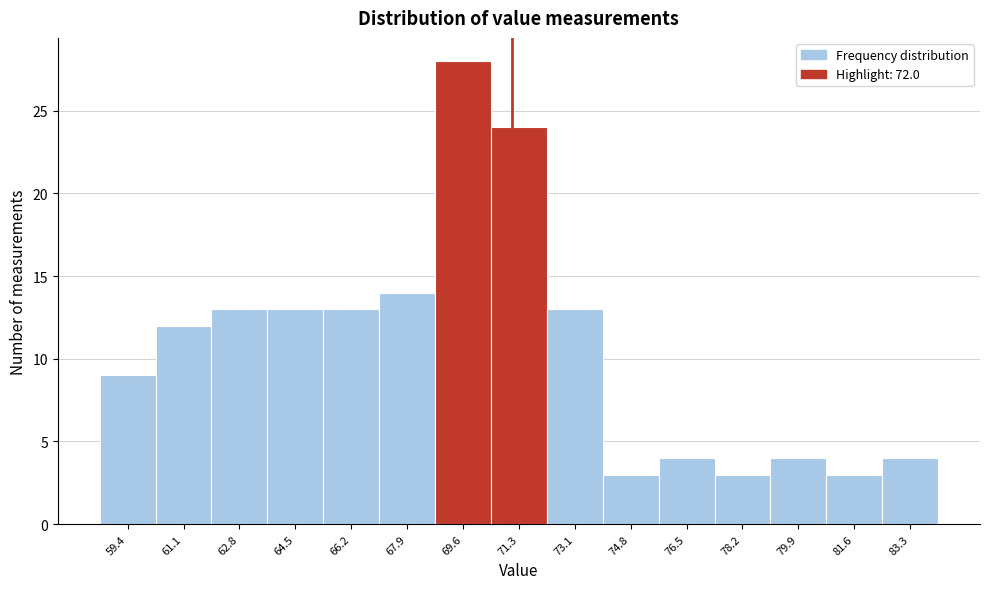

Reading left to right, list all the values displayed in this chart.

59.4=9	61.1=12	62.8=13	64.5=13	66.2=13	67.9=14	69.6=28	71.3=24	73.1=13	74.8=3	76.5=4	78.2=3	79.9=4	81.6=3	83.3=4